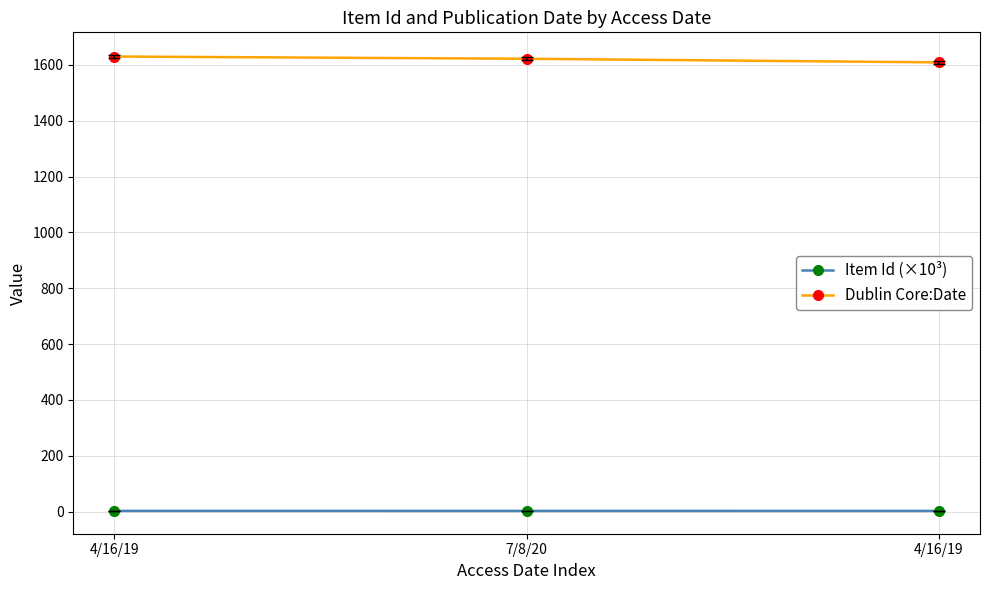

What is the highest value of the Dublin Core:Date series?

1630.0